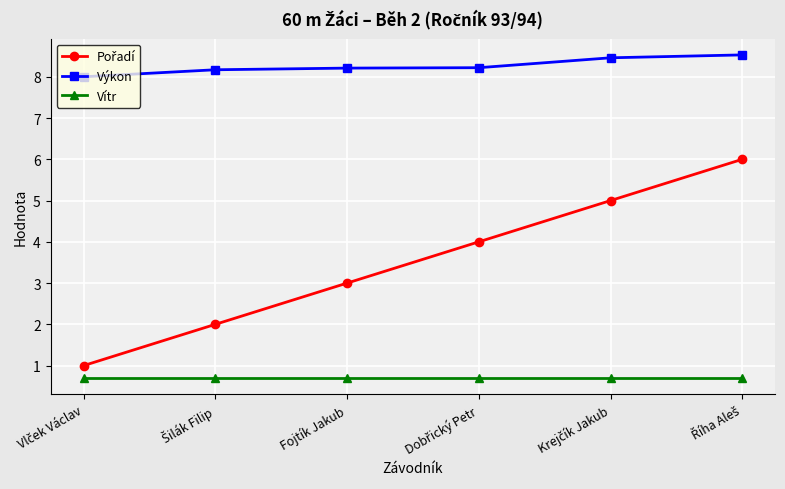

At how many categories does at least one series exceed 4?

6